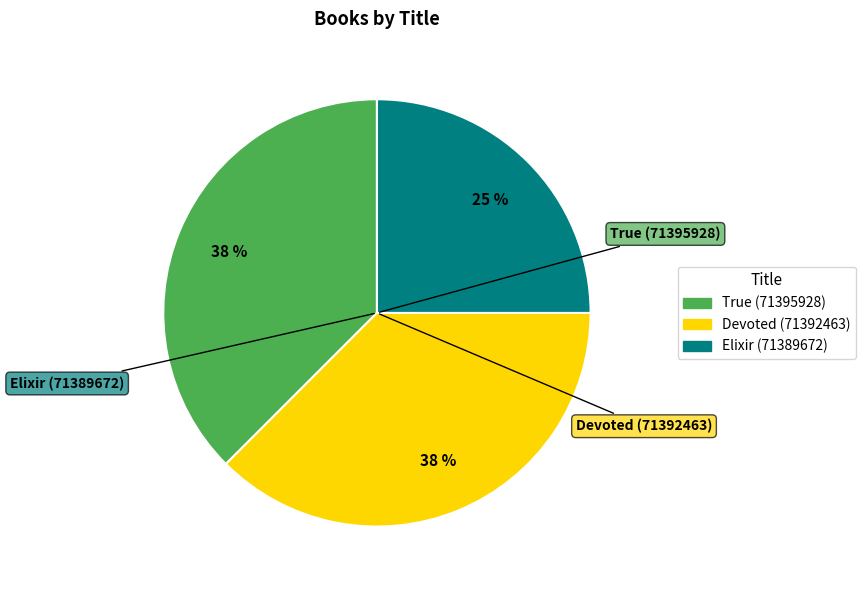

How many segments does this pie chart have?

3